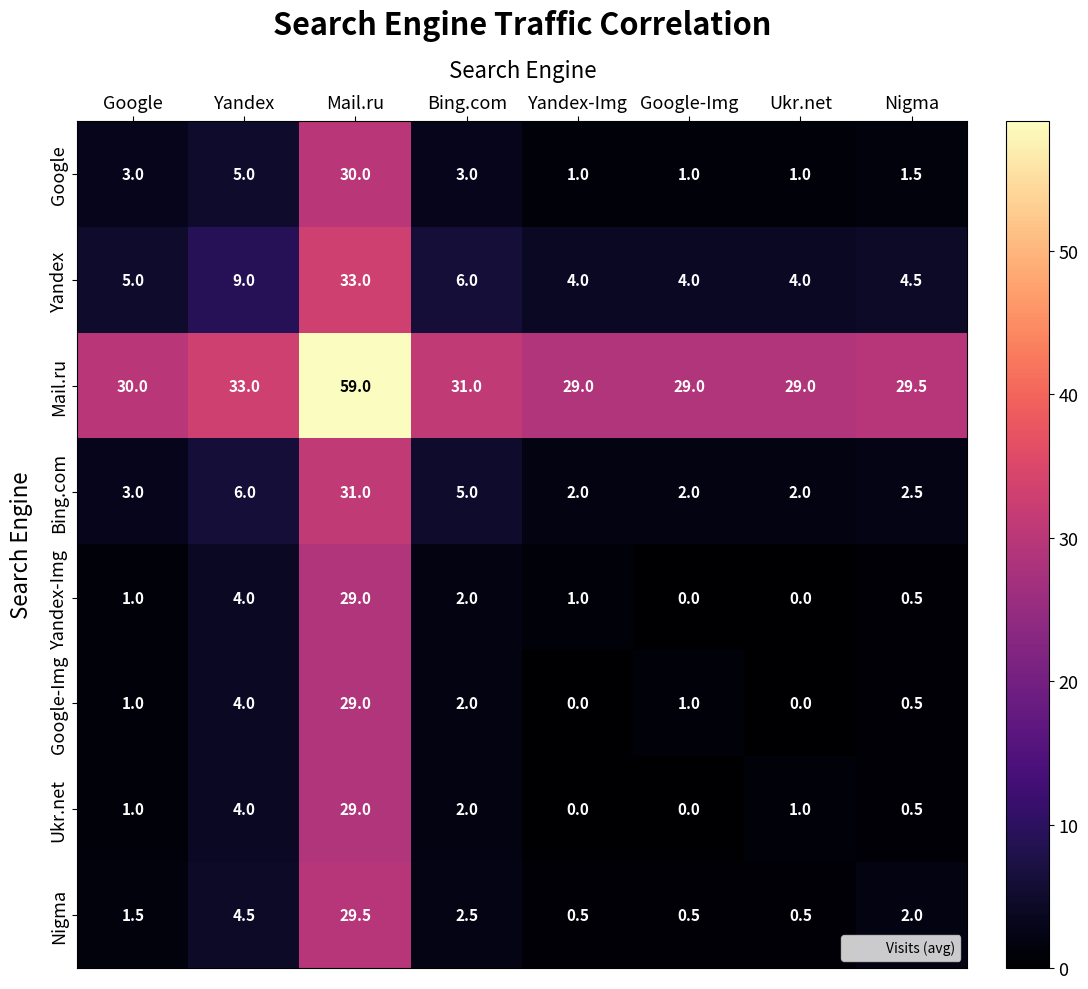

What is the approximate value of Ukr.net at Google?

1.0